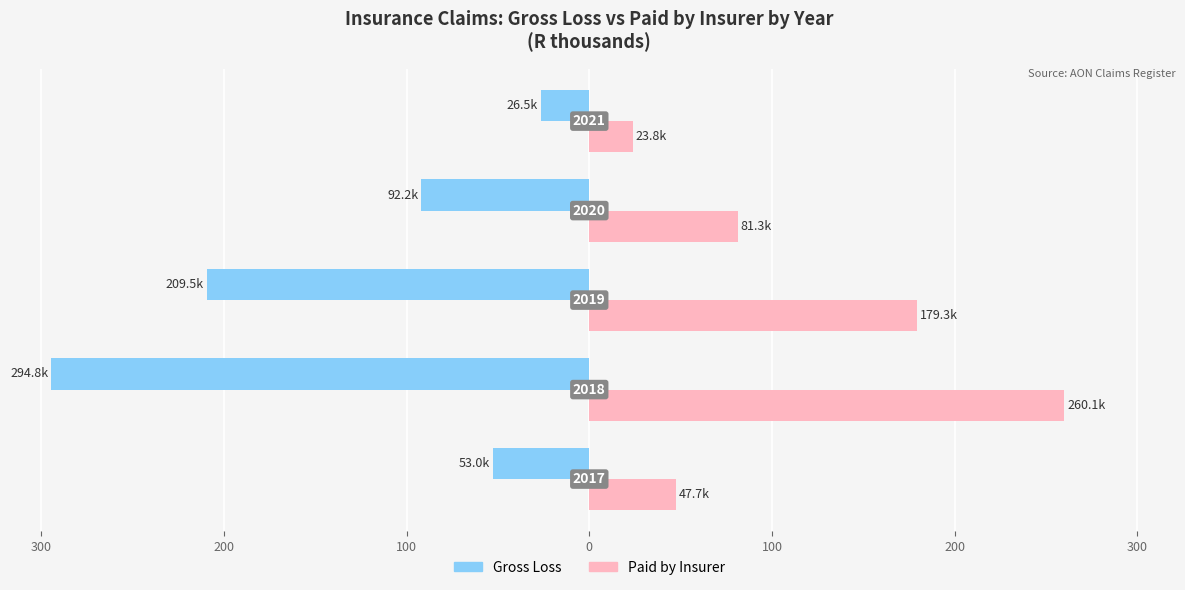

How many bars are there in total?

10